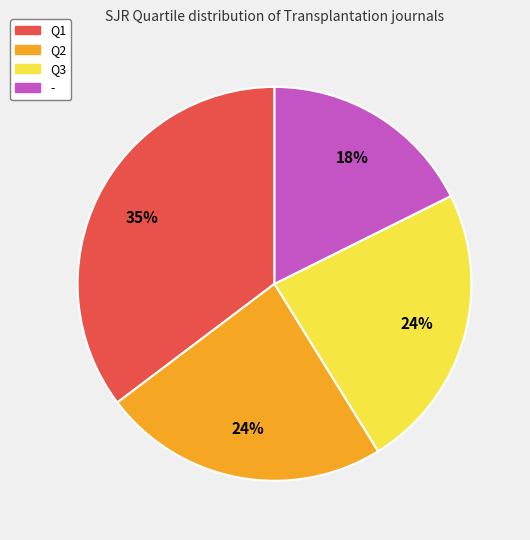

Which category has the smallest portion of the pie?

-